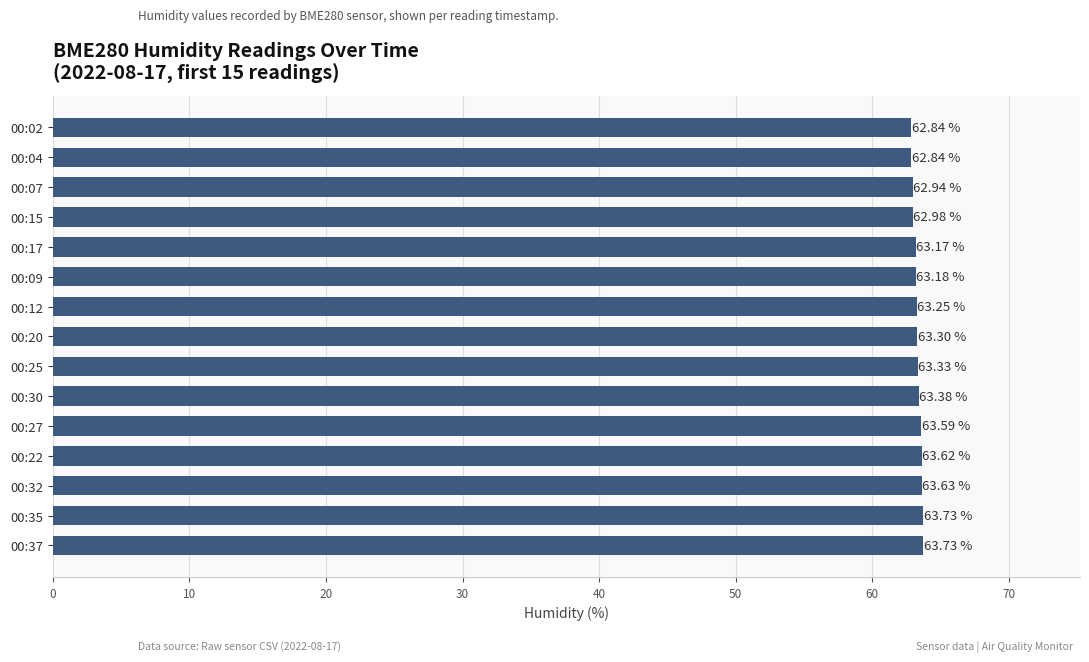

How many bars are there in total?

15